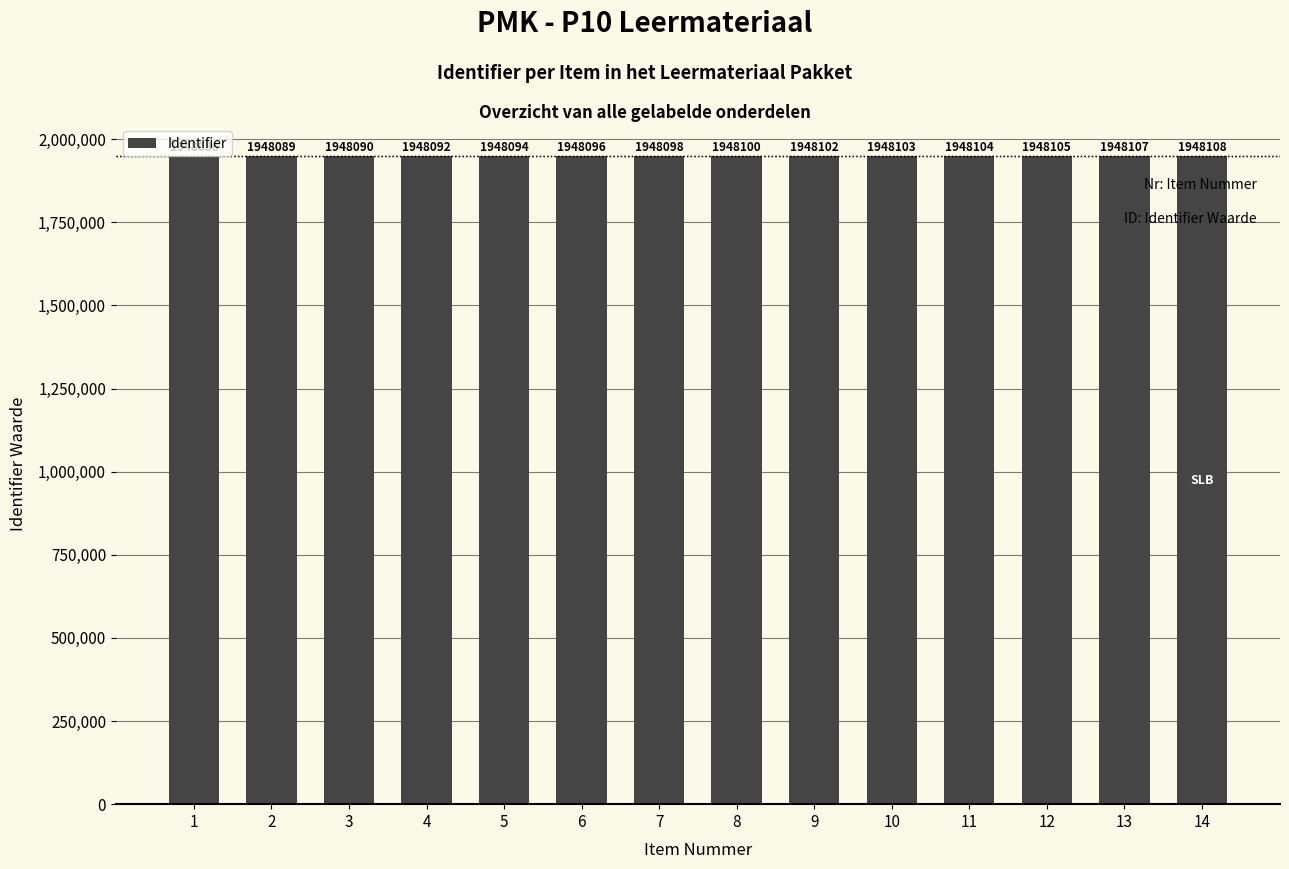

Does the chart contain stacked bars?

No